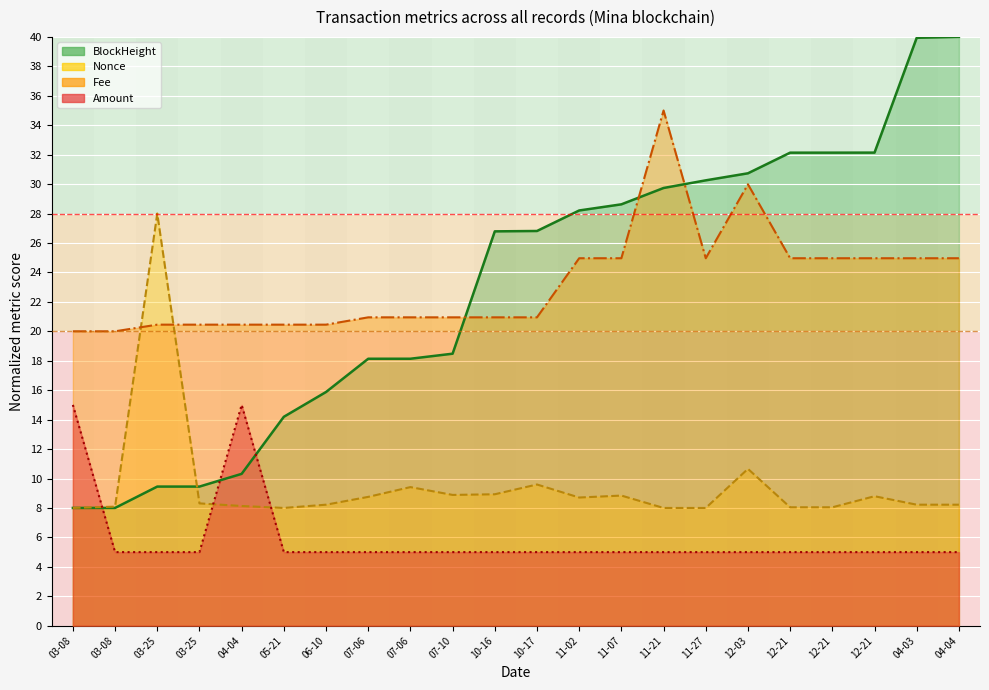

Where is the first local minimum for Nonce?

05-21